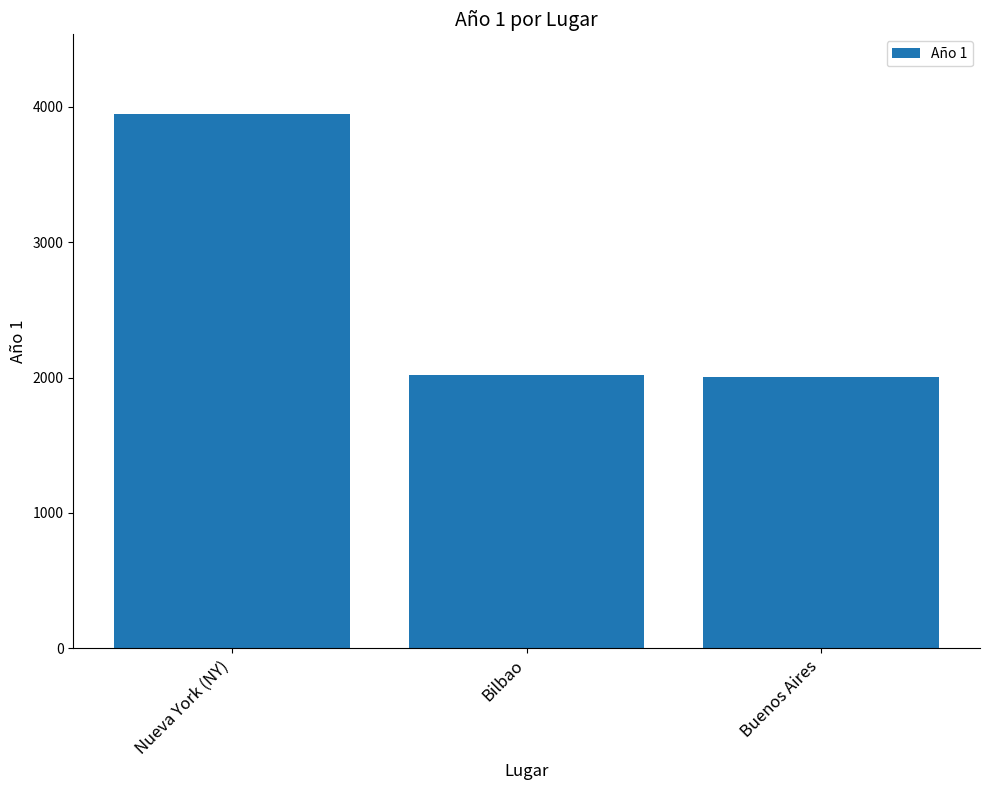

What is the average value?

2657